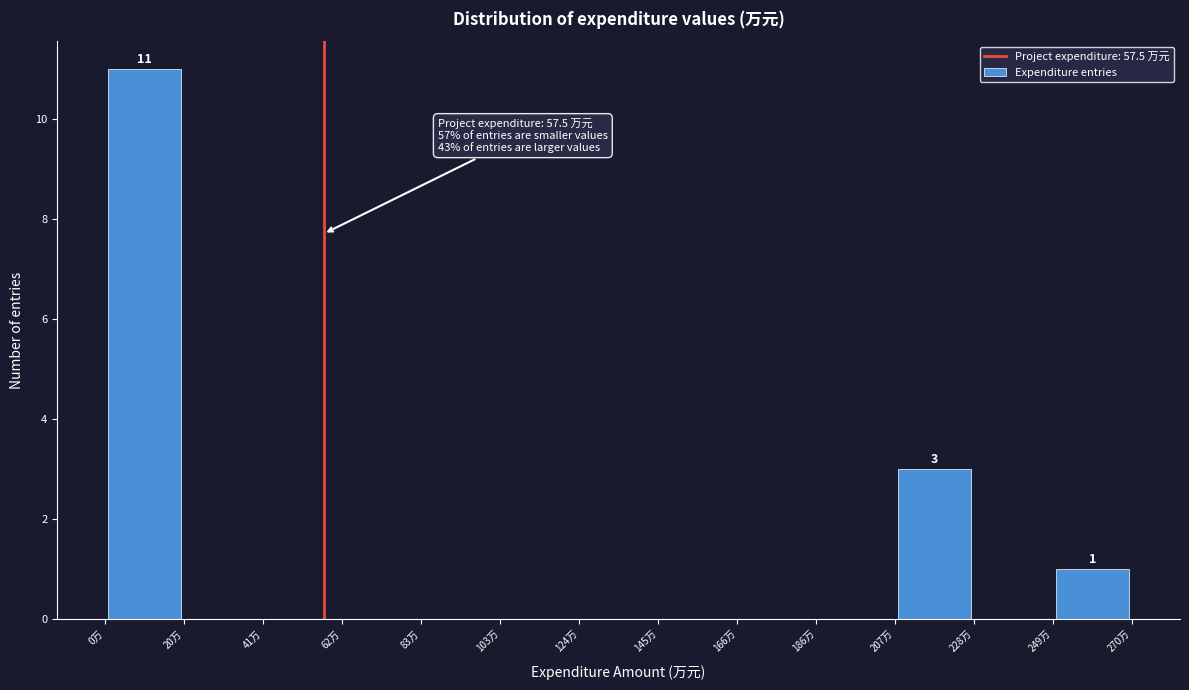

Over which range of the x-axis is the bar tallest?

0 to 20